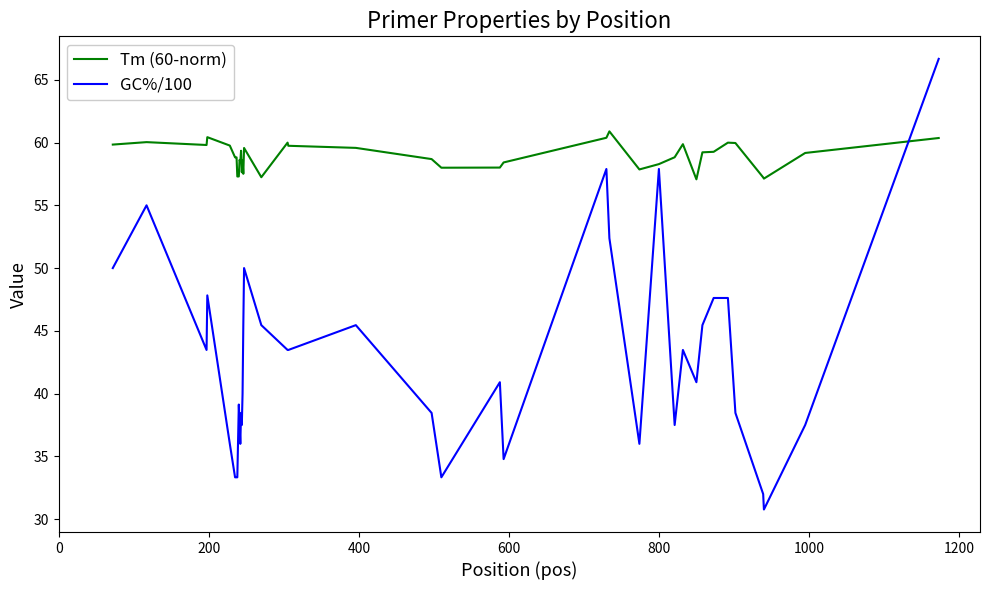

Which series has the largest total across all categories?

Tm (60-norm)